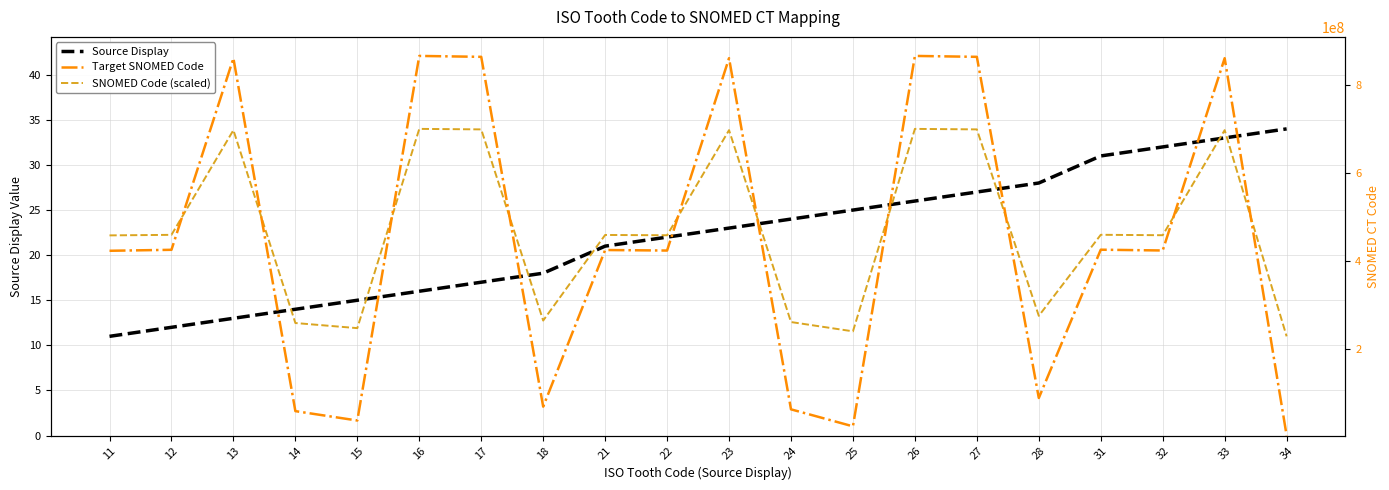

How many lines are shown in the chart?

3